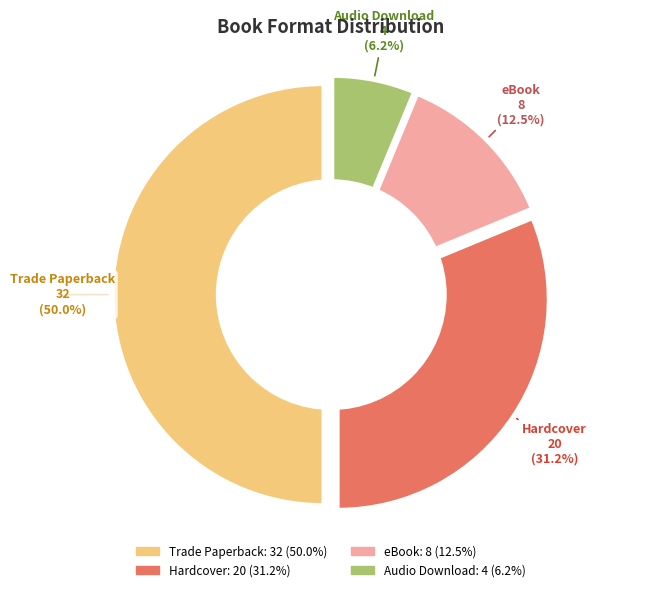

Which slice is the smallest?

Audio Download